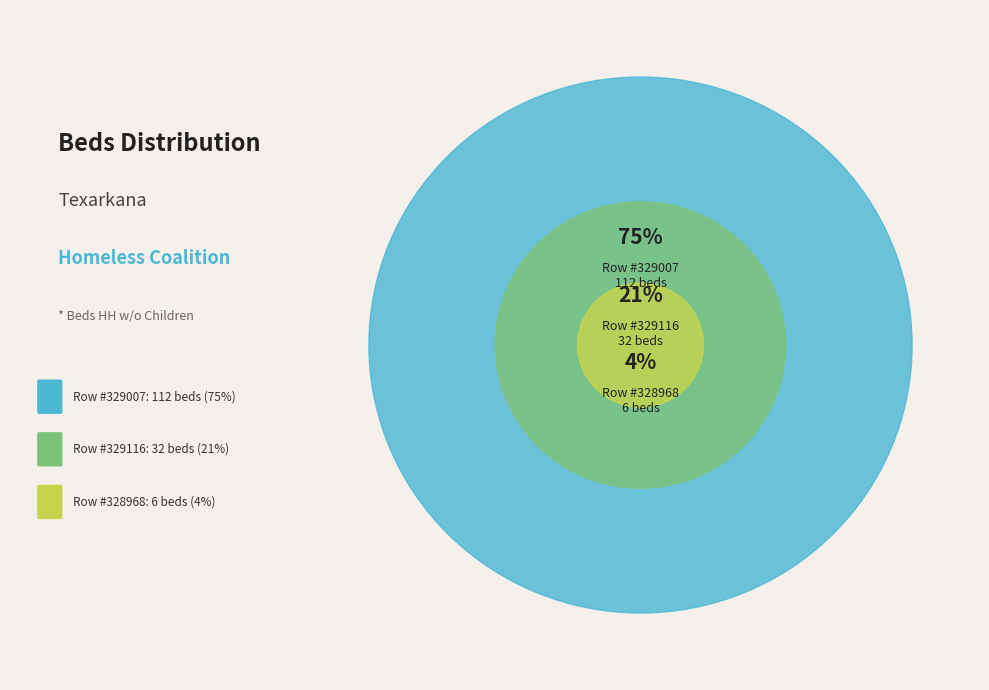

Combined, do 328968 and 329116 account for over 50%?

No